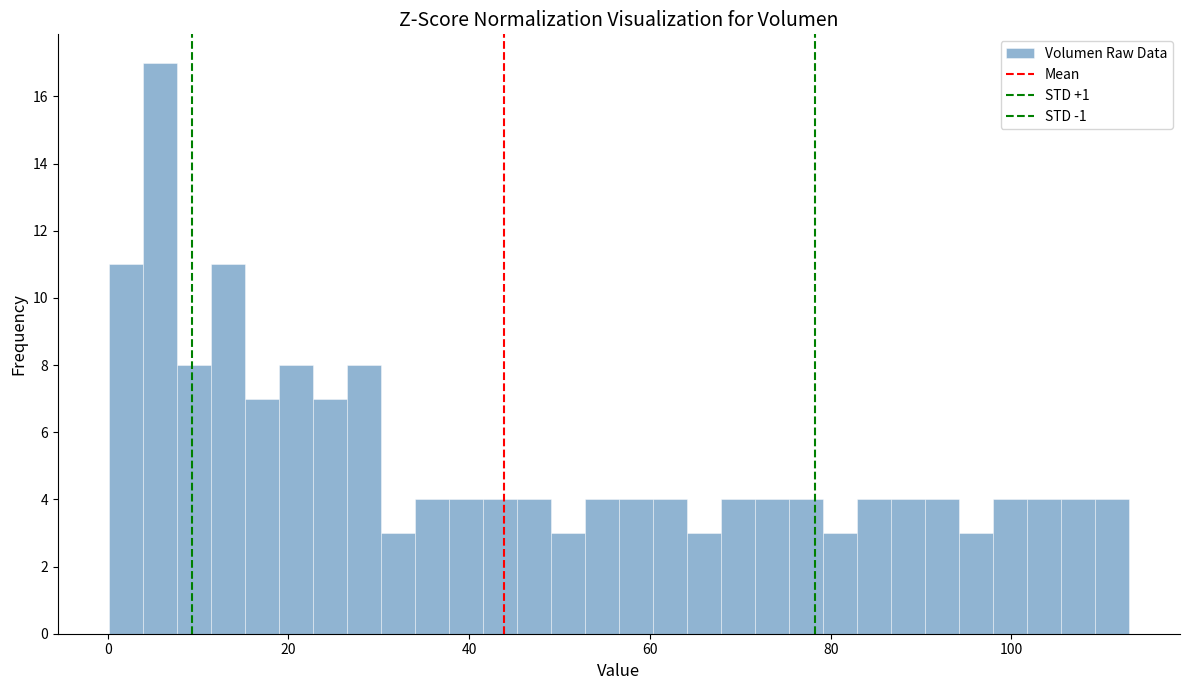

Around what value on the x-axis is the tallest bar? Give the approximate position of its centre, as read against the axis.

6